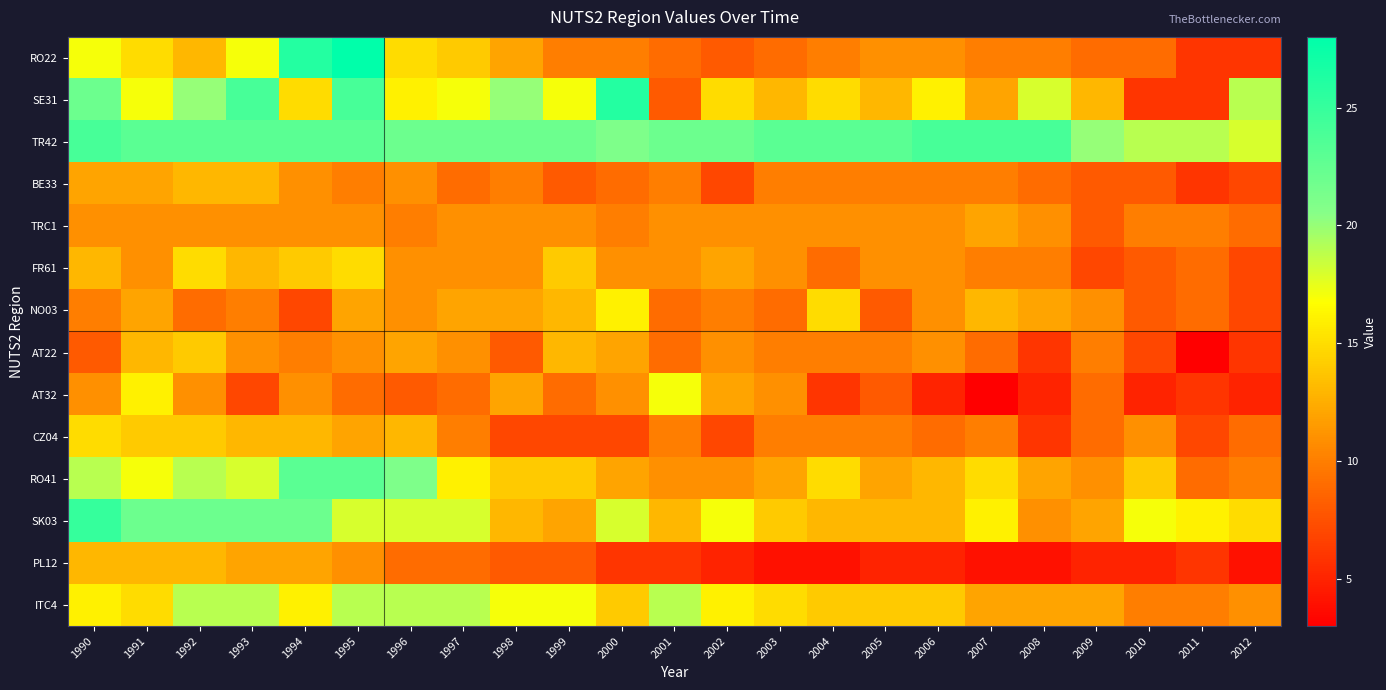

At how many categories does at least one series exceed 16?

23